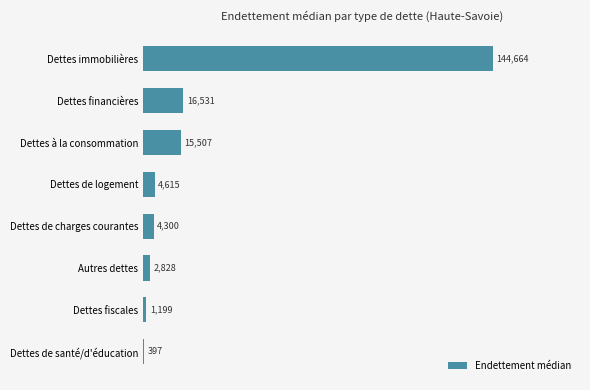

The chart shows a value of 5417.3 at Dettes financières. True or false?

False